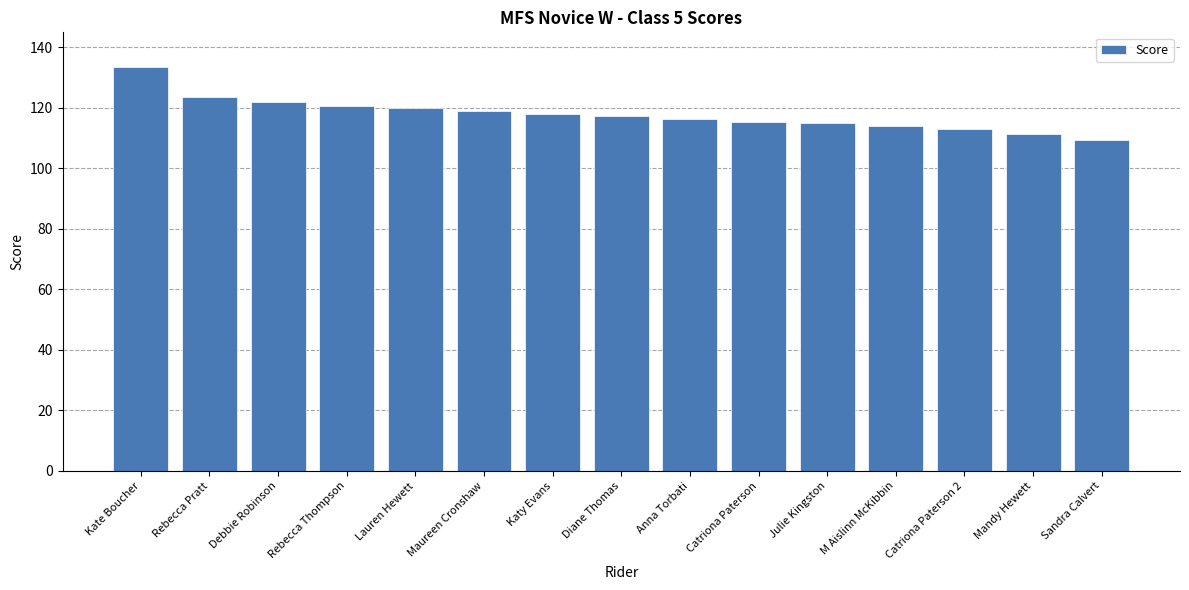

Read the value at Catriona Paterson.

115.5